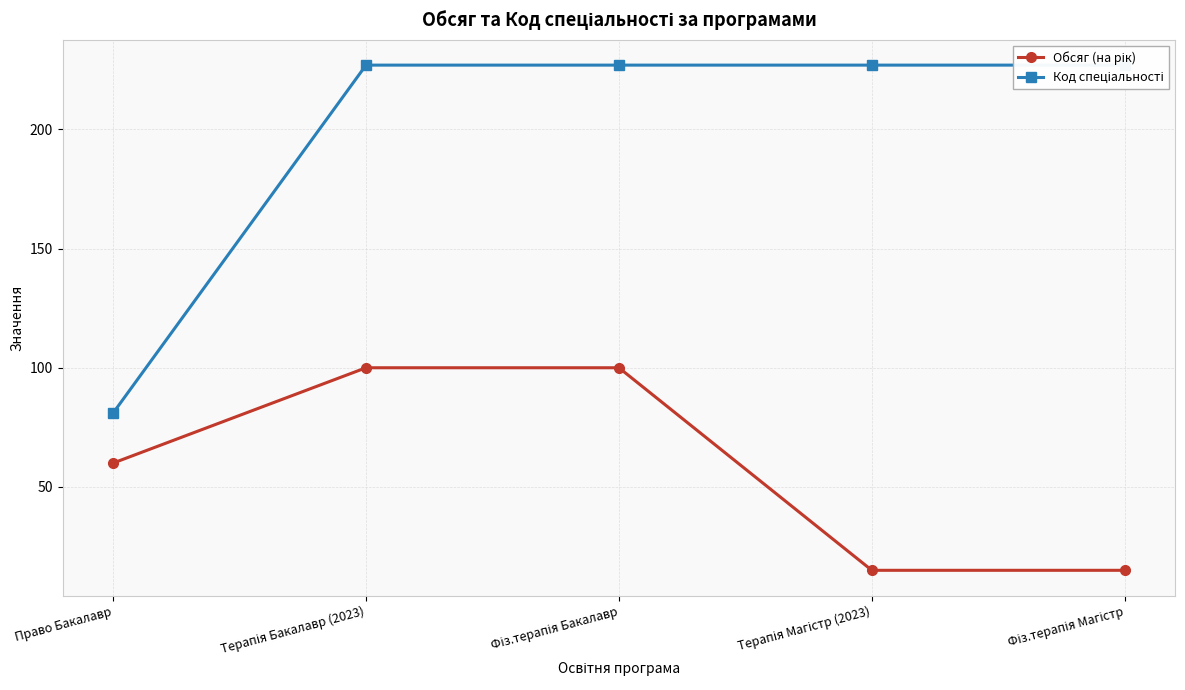

Is it true that Обсяг (на рік) equals 100 at Терапія Бакалавр (2023)?

True